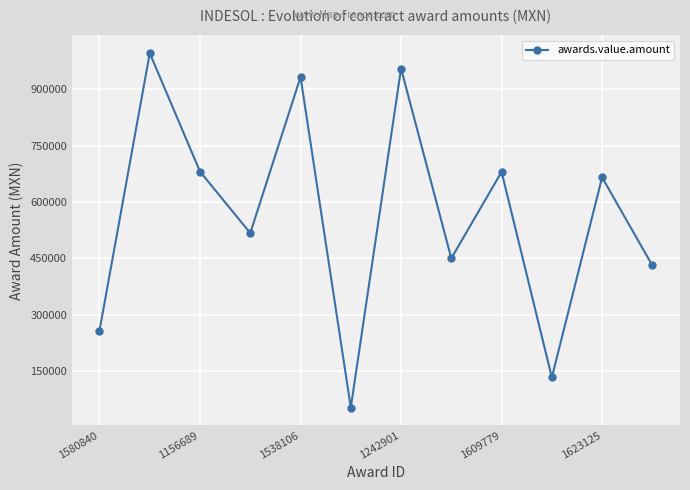

What is the value of the 5th point from the left?

932680.0